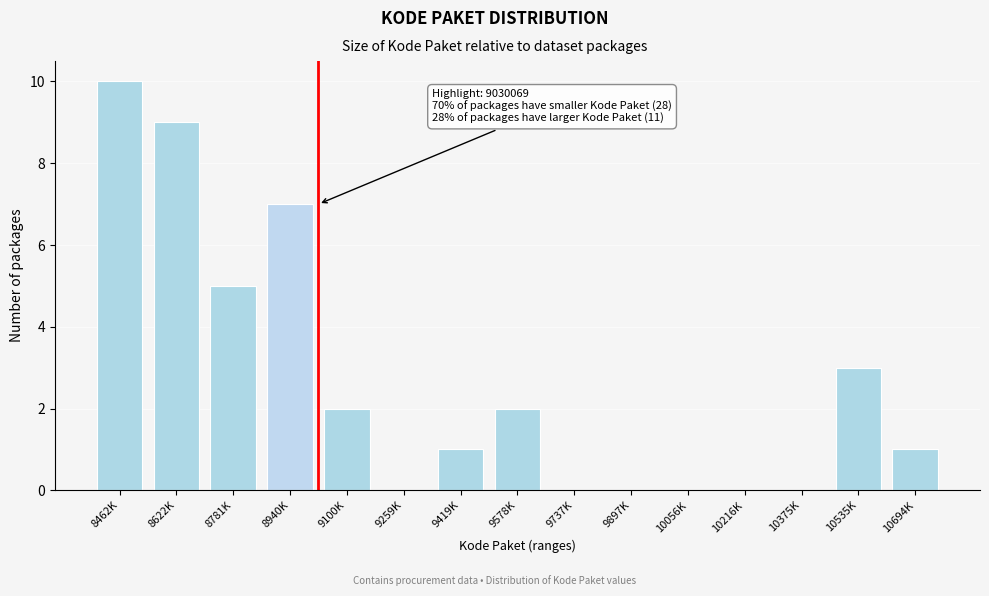

Reading left to right, what are all the values shown in this chart?

8462K=10	8622K=9	8781K=5	8940K=7	9100K=2	9259K=0	9419K=1	9578K=2	9737K=0	9897K=0	10056K=0	10216K=0	10375K=0	10535K=3	10694K=1